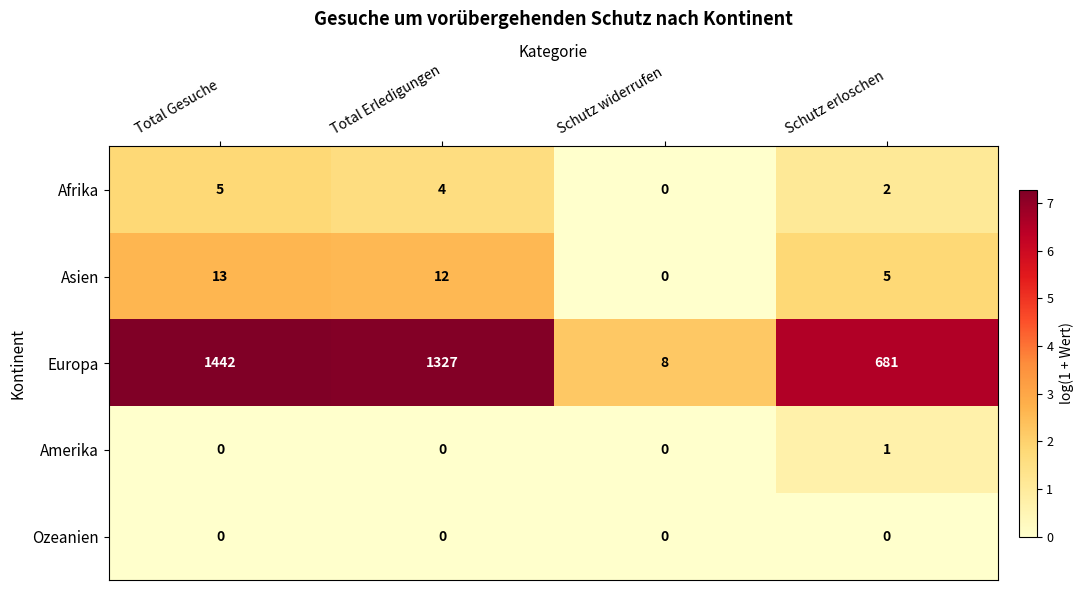

How many data points does each series have?

4